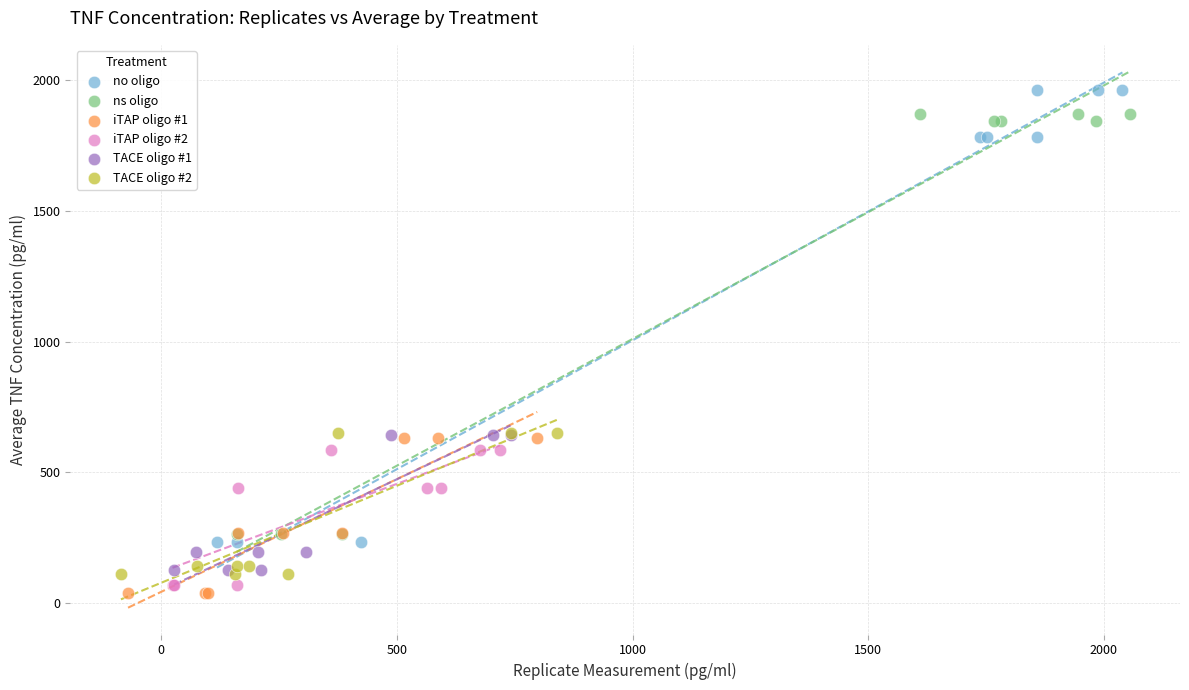

Which series contains the highest Y value?

no oligo